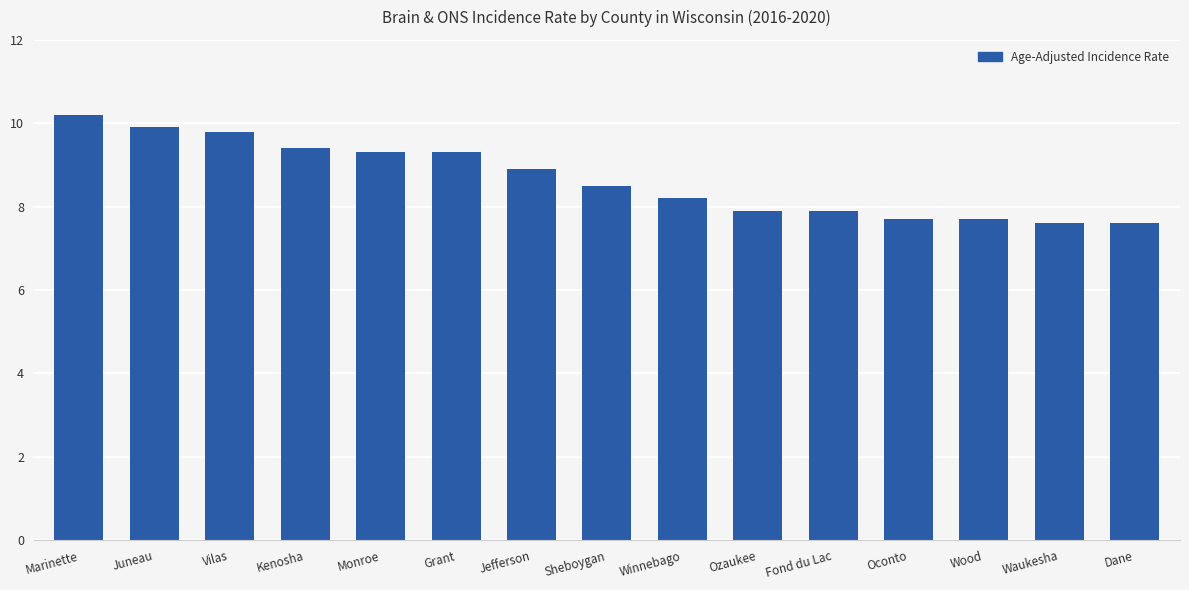

What is the change in value from Wood to Dane?

-0.1